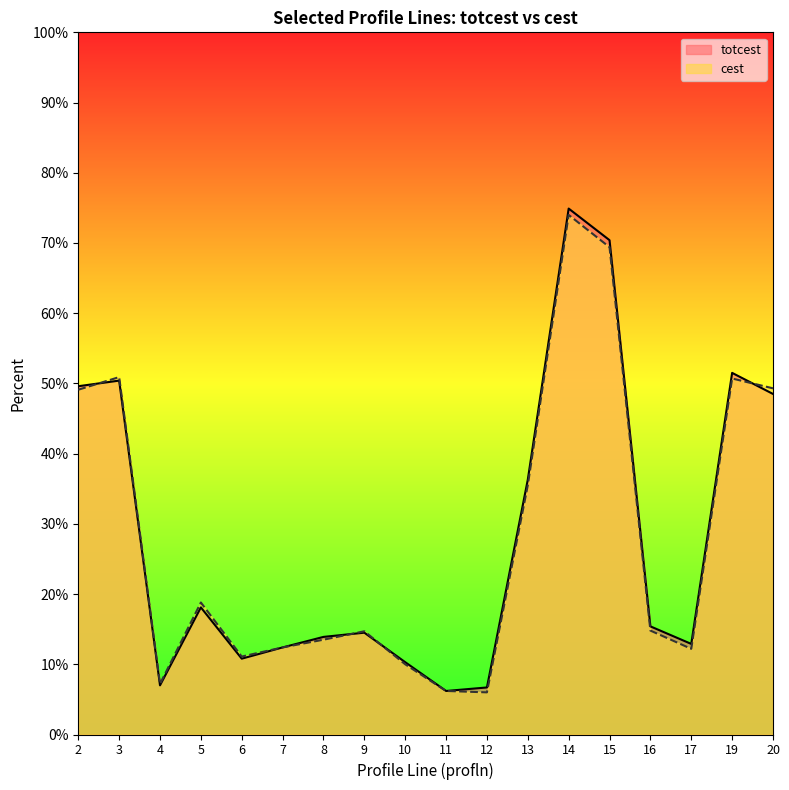

How many lines are shown in the chart?

2